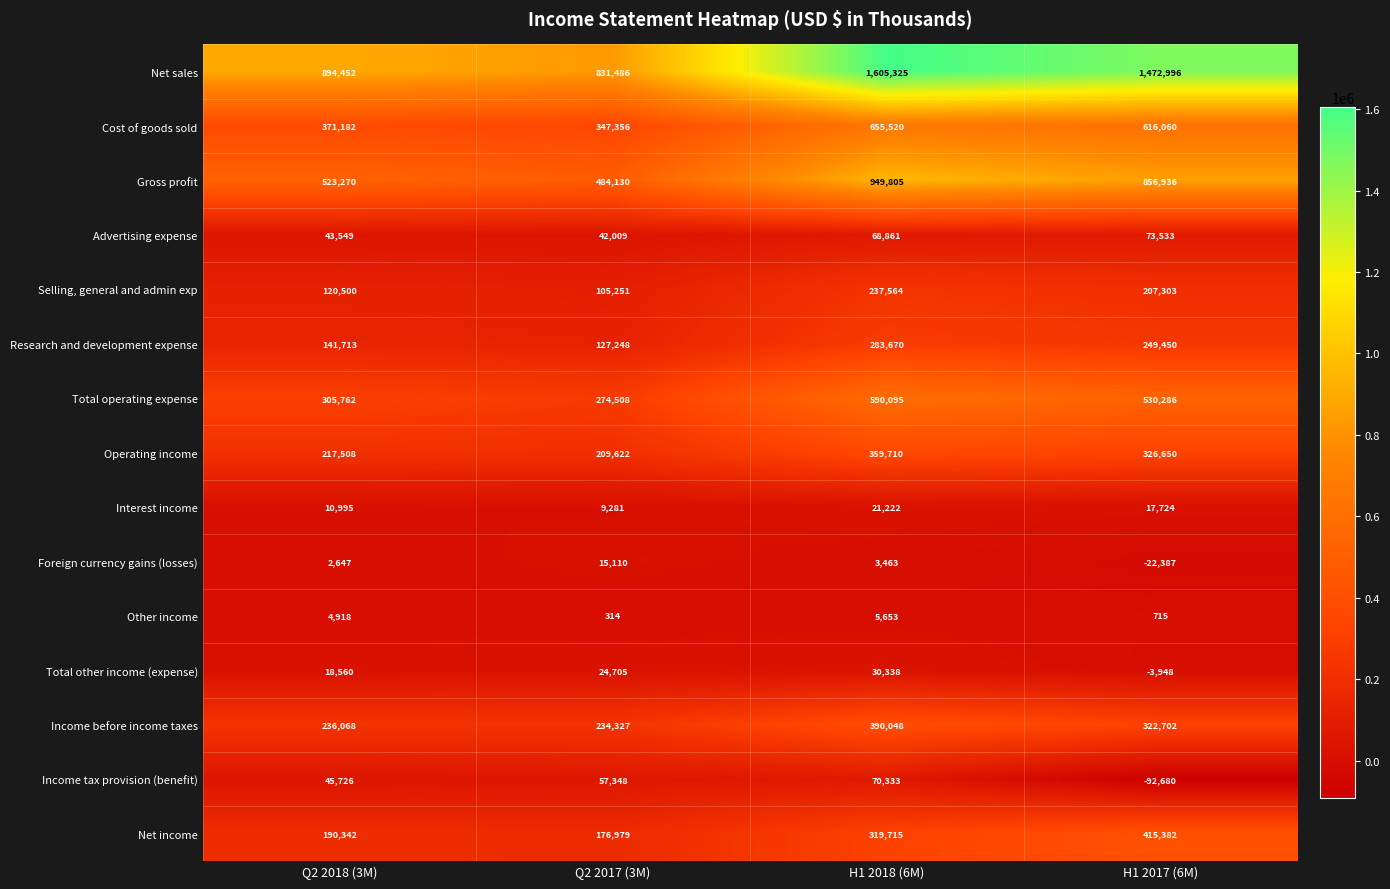

The Income tax provision (benefit) series shows -45870 at H1 2017 (6M). True or false?

False